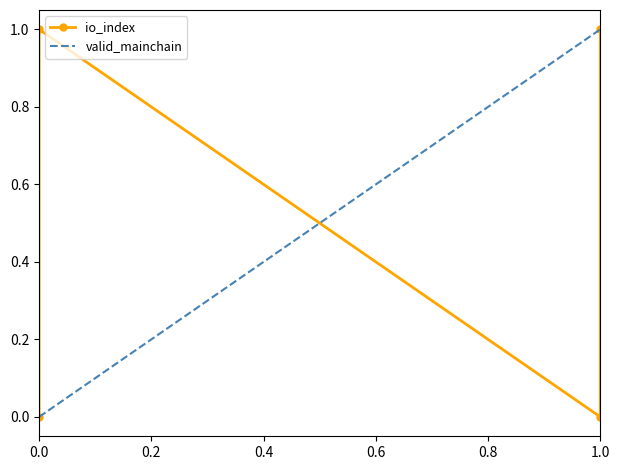

The value at 0.0 is 1. True or false?

True